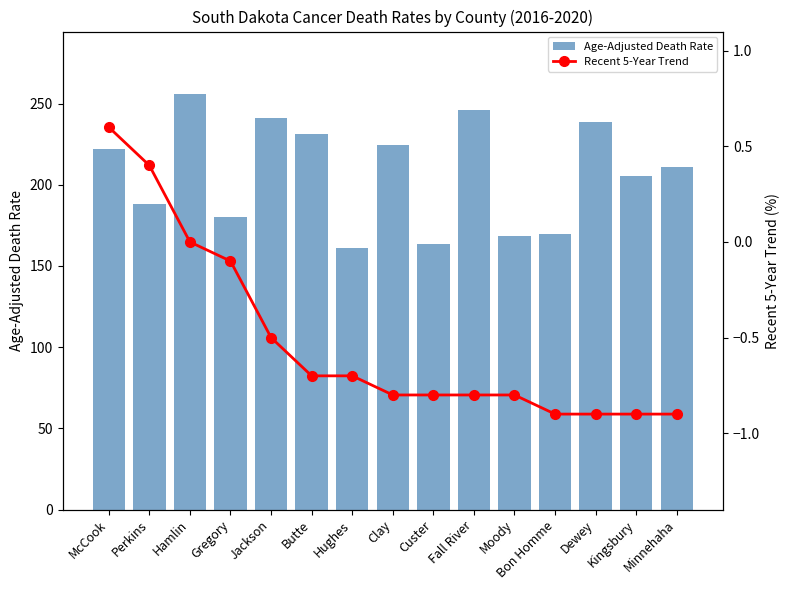

List the series in order of their peak value, lowest first.

Recent 5-Year Trend, Age-Adjusted Death Rate